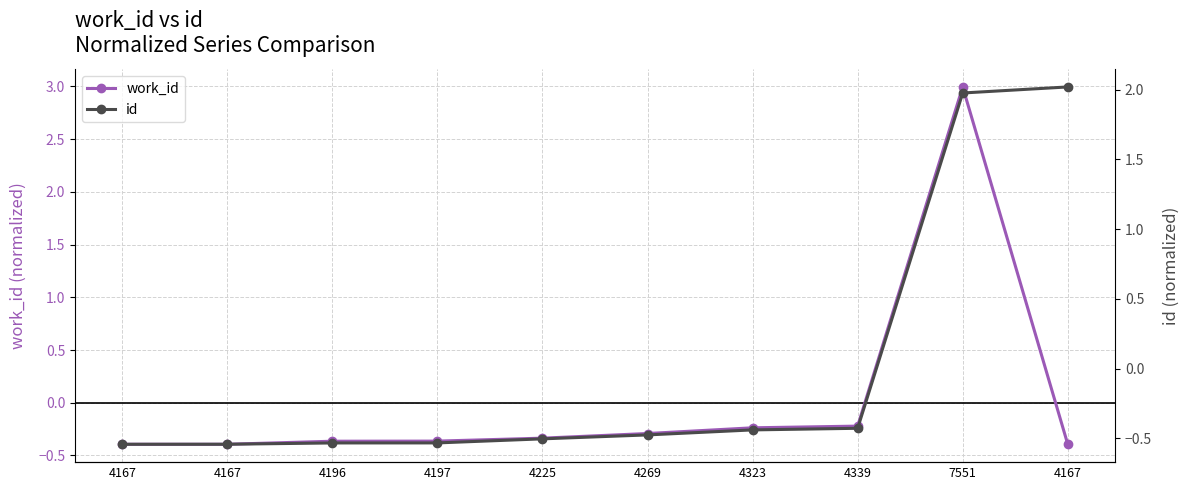

What is the value of the id point at the 10th from the left?

-0.5